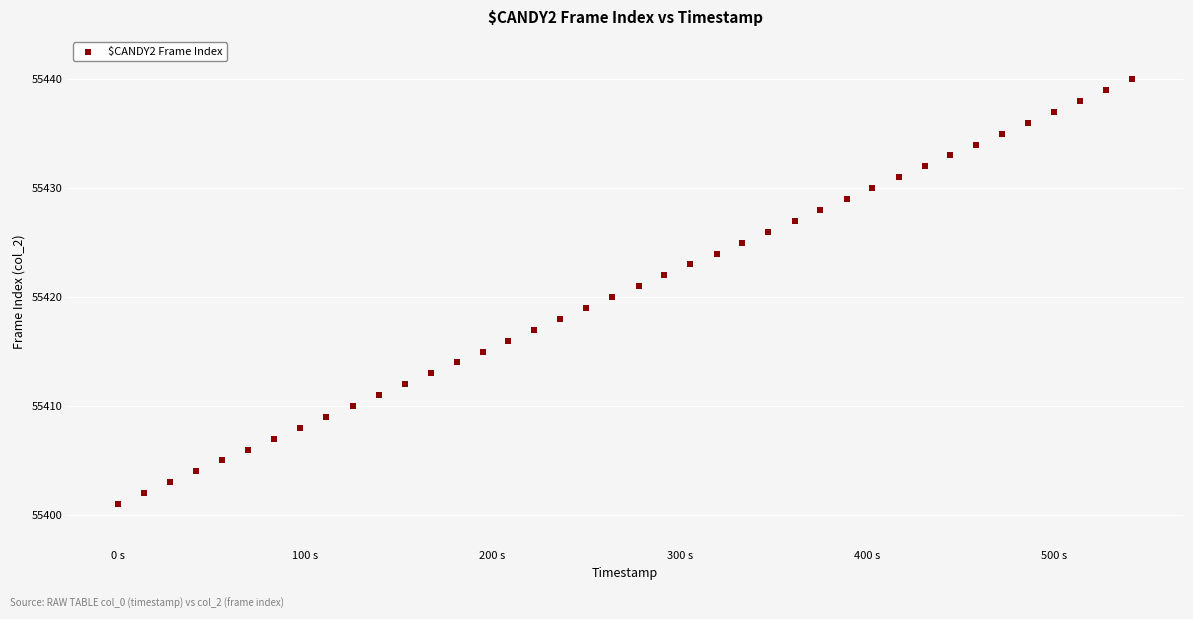

What is the range of Y values (max minus min)?

39